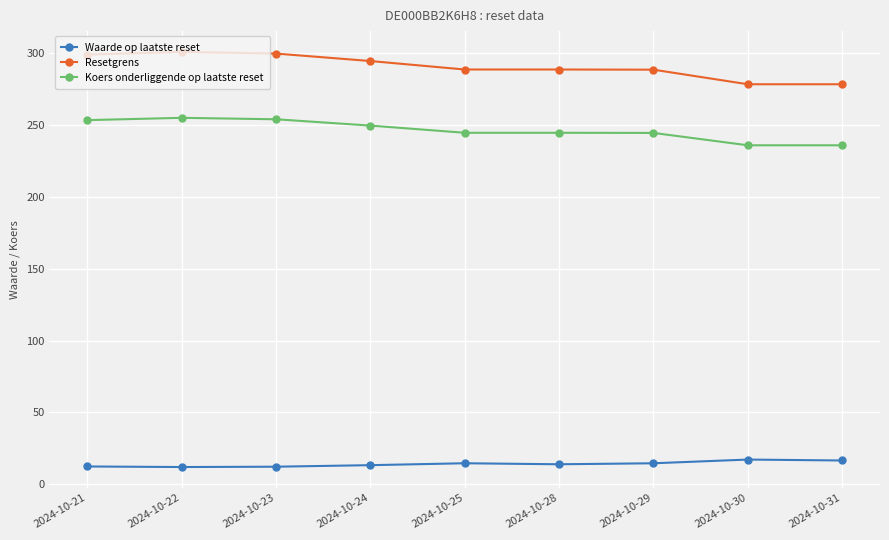

How many data points does each series have?

9